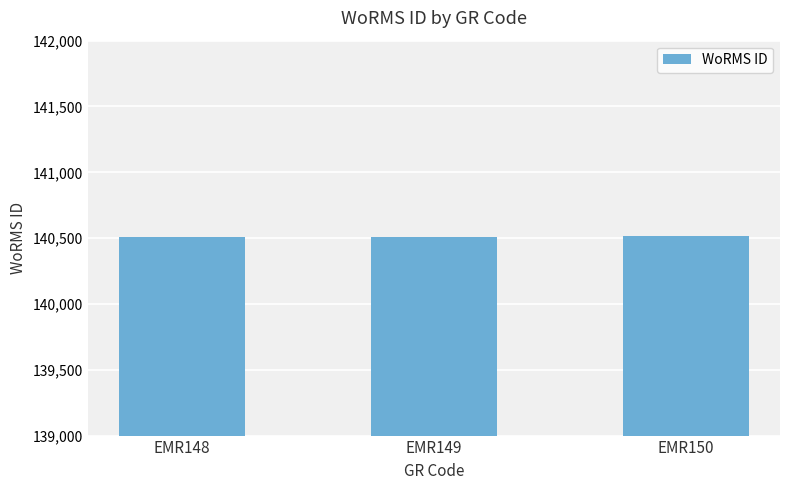

The chart shows a value of 140513 at EMR150. True or false?

True